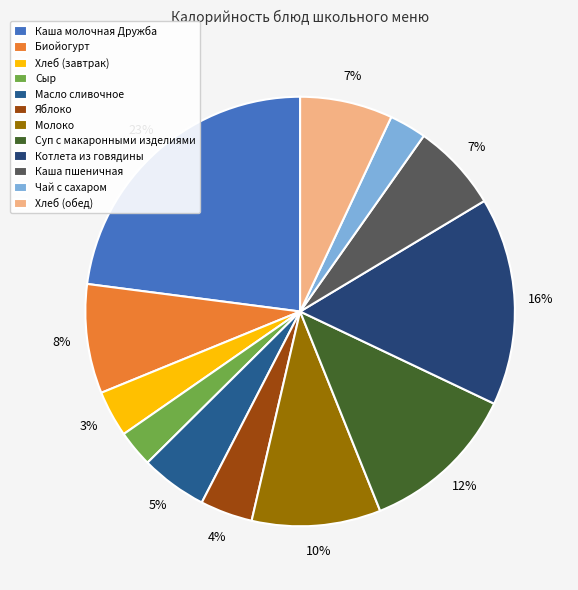

Which has a higher value, Каша пшеничная or Хлеб (обед)?

Хлеб (обед)